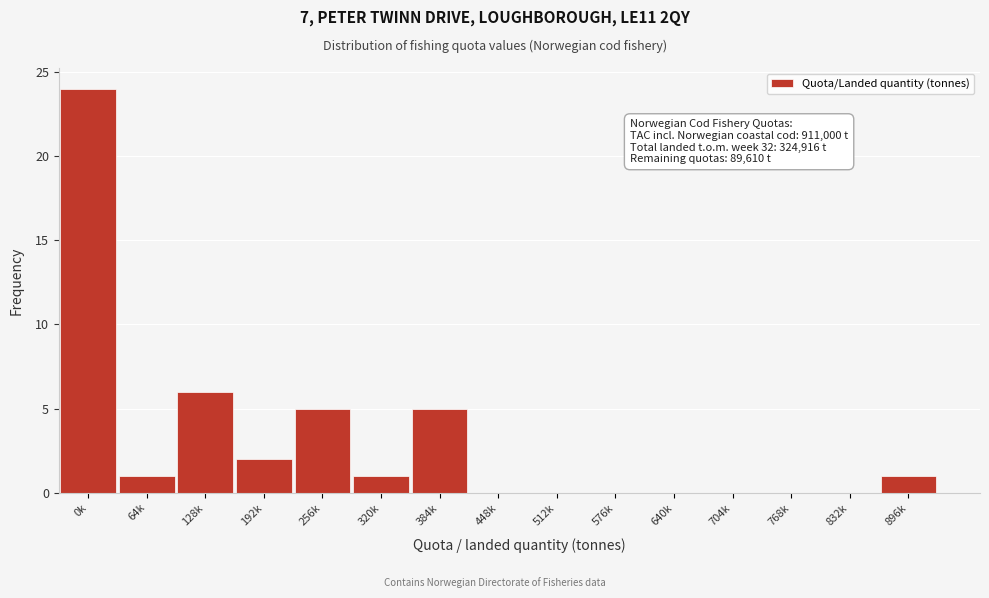

Reading right to left, what are all the values shown in this chart?

896k=1	832k=0	768k=0	704k=0	640k=0	576k=0	512k=0	448k=0	384k=5	320k=1	256k=5	192k=2	128k=6	64k=1	0k=24